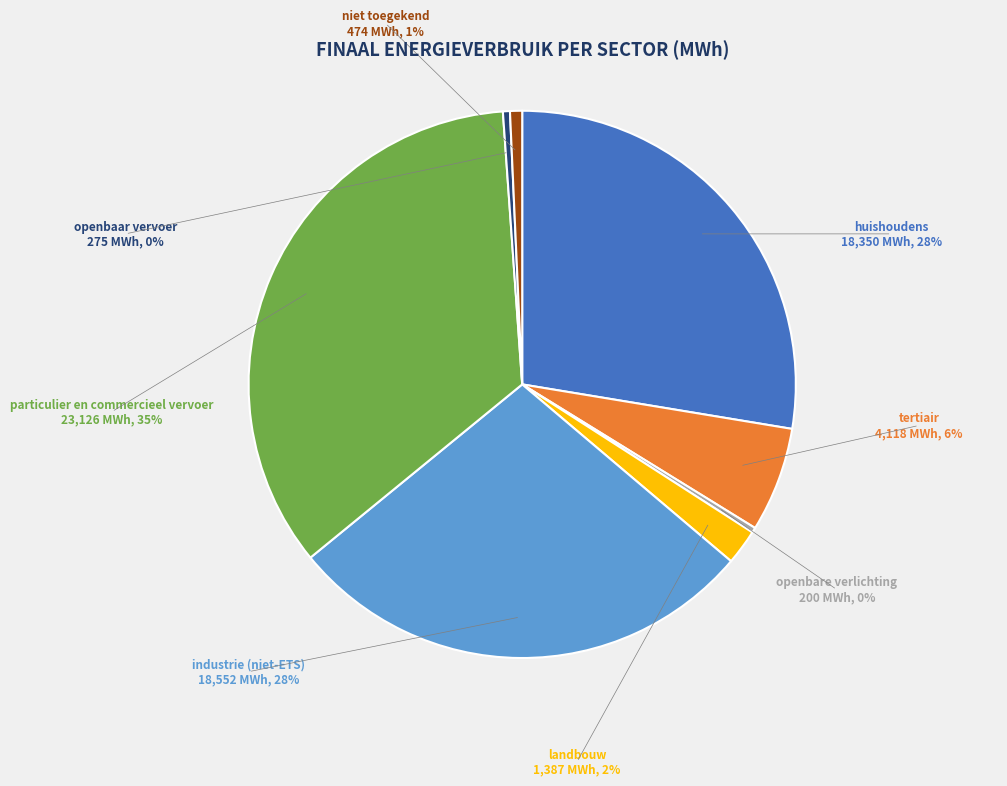

What is the ratio of the value at landbouw to the value at openbaar vervoer?

5.0